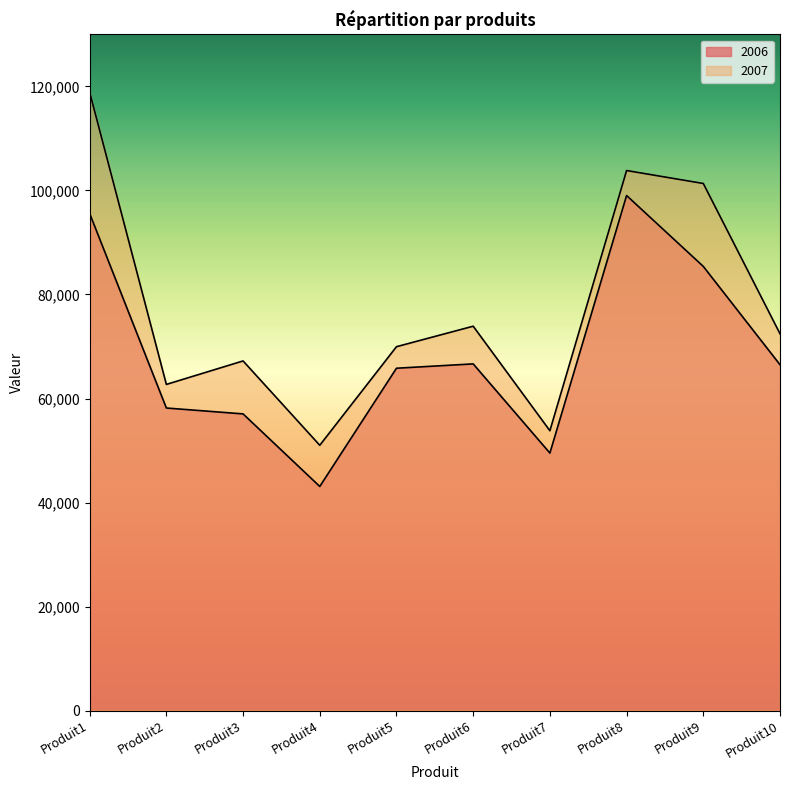

Reading left to right, transcribe all the data shown in this chart.

2006: Produit1=95572	Produit2=58174	Produit3=57043	Produit4=43094	Produit5=65825	Produit6=66658	Produit7=49514	Produit8=99029	Produit9=85400	Produit10=66501
2007: Produit1=118892	Produit2=62712	Produit3=67228	Produit4=51011	Produit5=69964	Produit6=73905	Produit7=53809	Produit8=103834	Produit9=101344	Produit10=72453